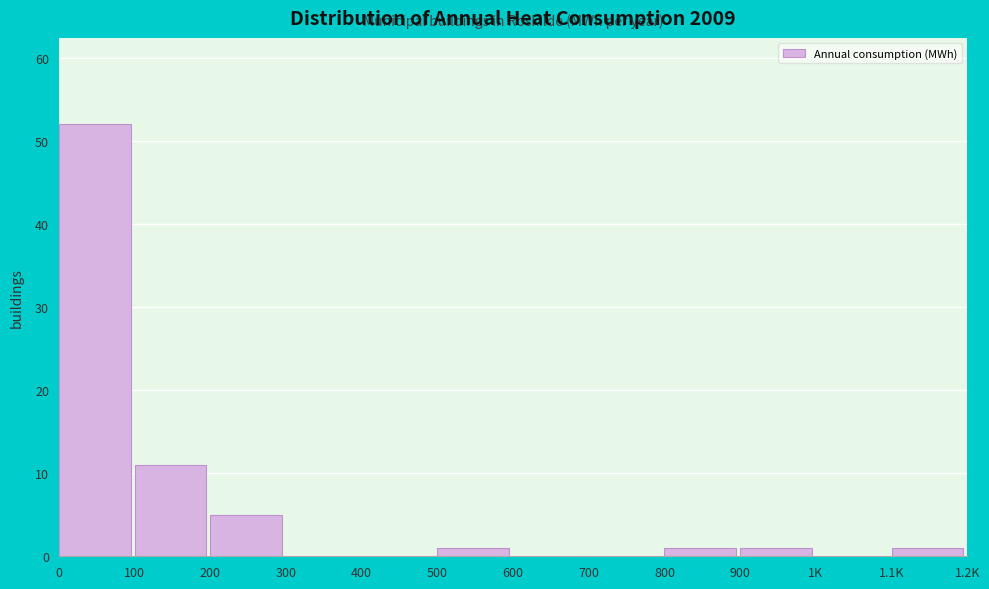

Reading right to left, list all the values displayed in this chart.

1.1K=1	1K=0	900=1	800=1	700=0	600=0	500=1	400=0	300=0	200=5	100=11	0=52